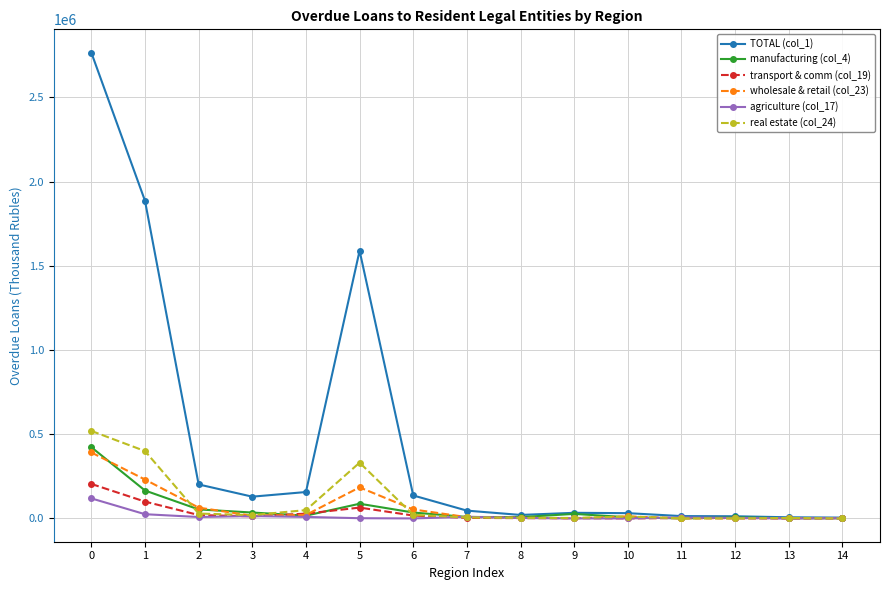

How many categories are shown in the chart?

15